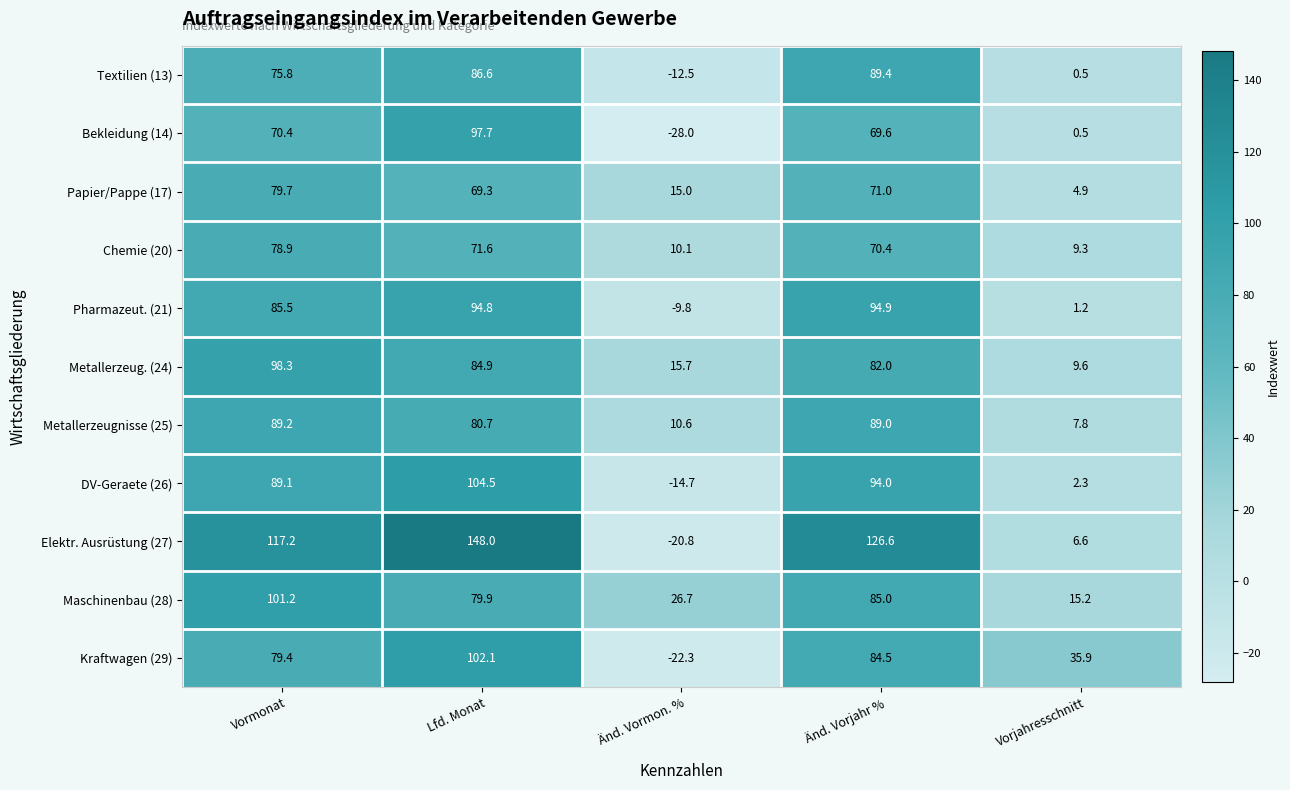

Which series changed the most between Lfd. Monat and Änd. Vormon. %?

Elektr. Ausrüstung (27)